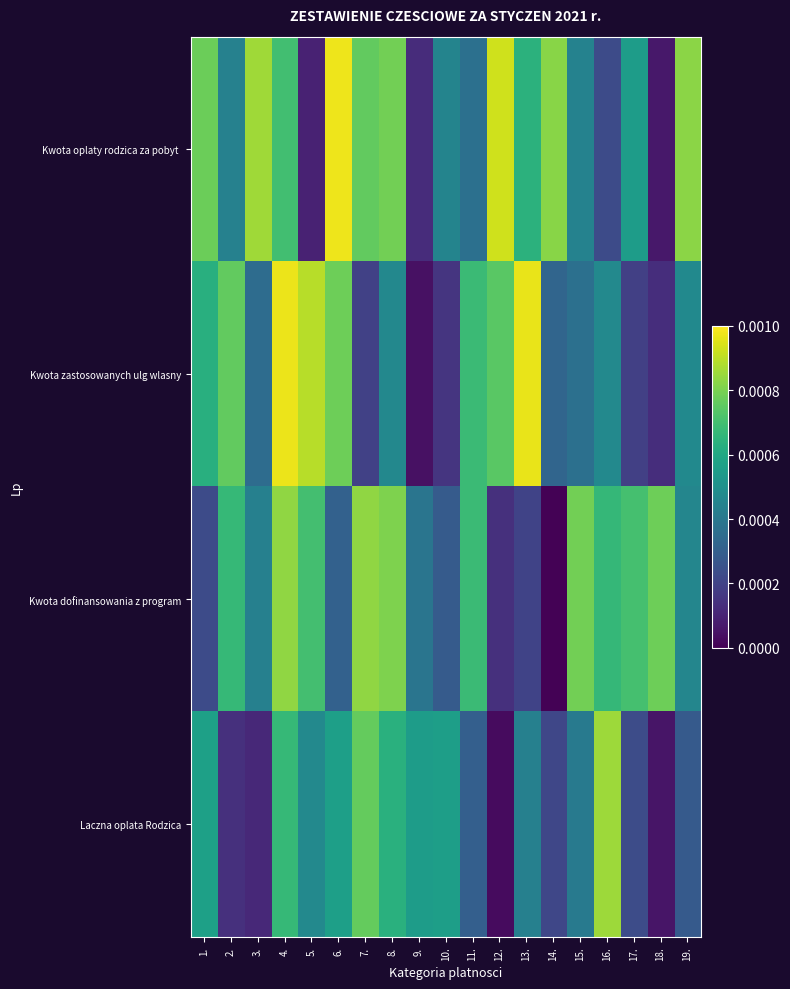

Rank the series at 3. from lowest to highest value.

Laczna oplata Rodzica, Kwota zastosowanych ulg wlasny, Kwota dofinansowania z program, Kwota oplaty rodzica za pobyt